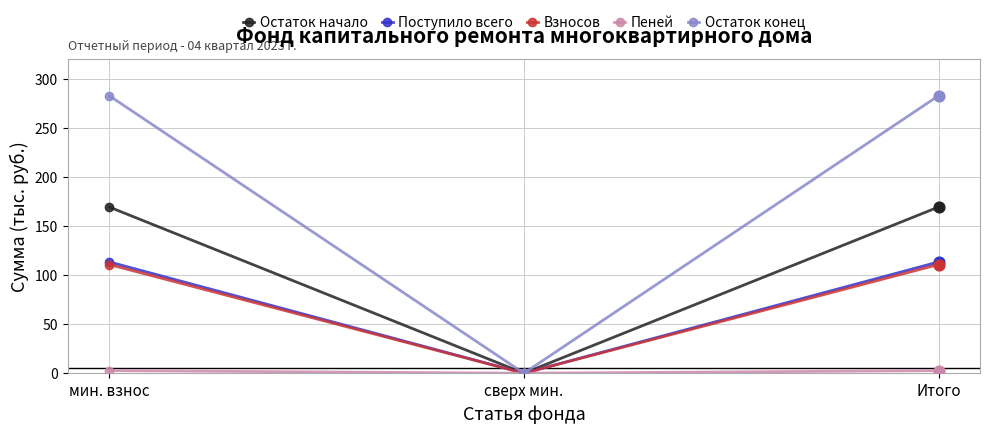

At how many categories does at least one series exceed 119?

2